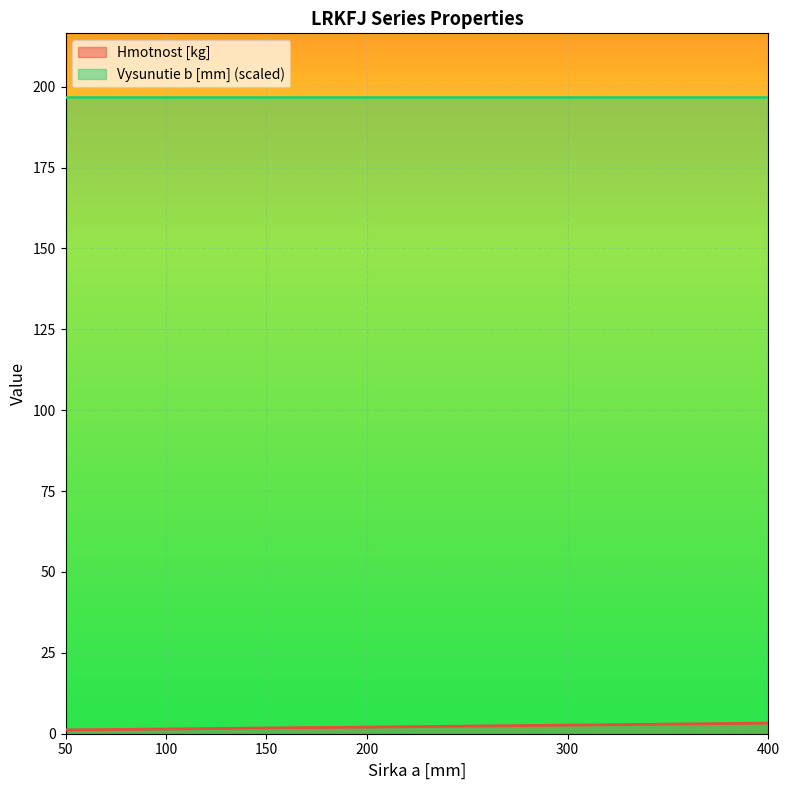

What is the difference between the second highest and second lowest values?

1.2